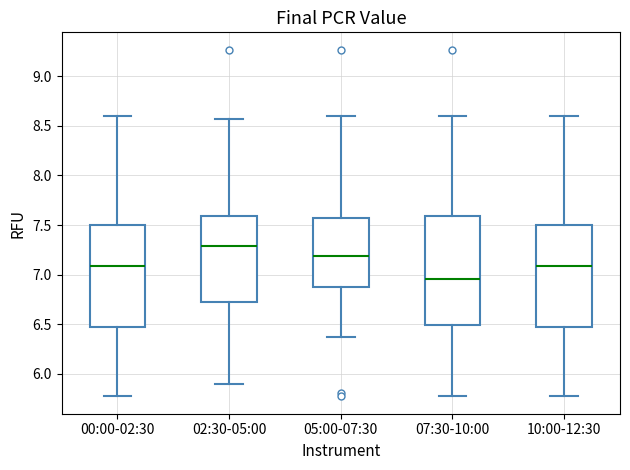

Comparing the boxes themselves (not the whiskers), which one is the tallest?

07:30-10:00